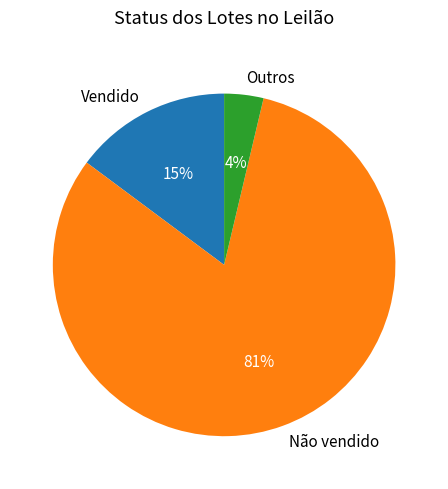

To the nearest percent, what percentage of the pie is Vendido?

15%